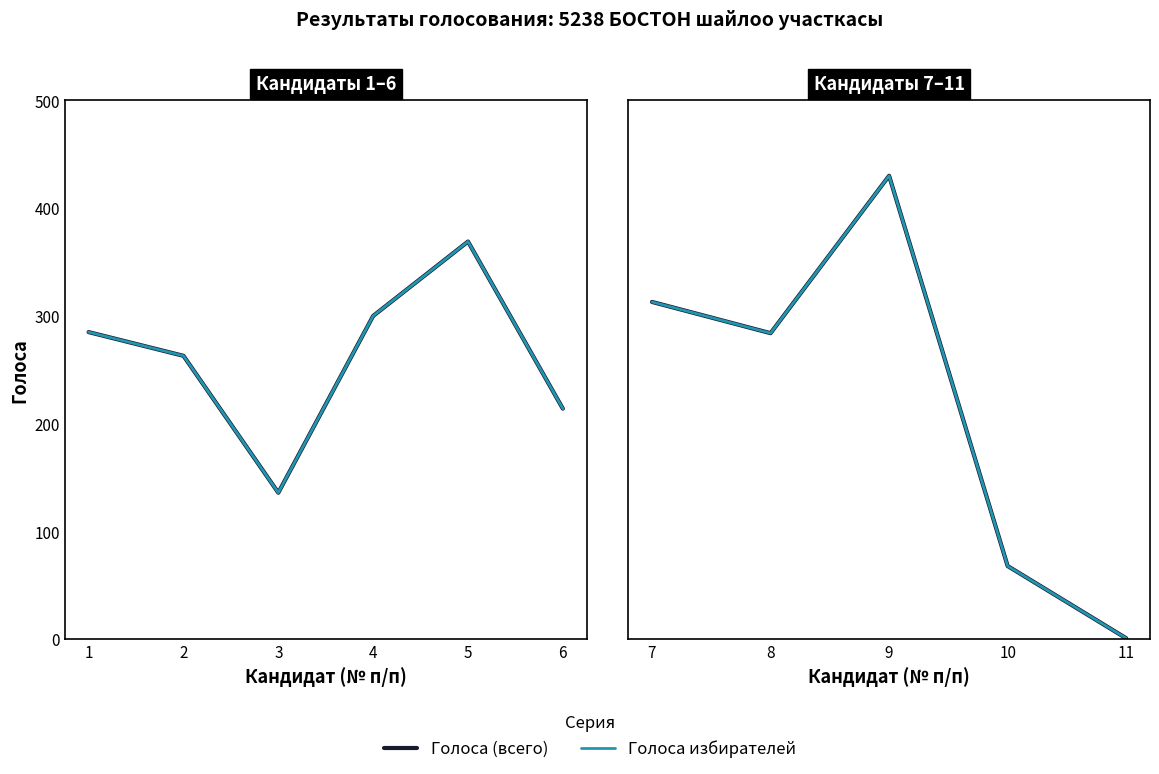

Does the chart have visible grid lines?

No